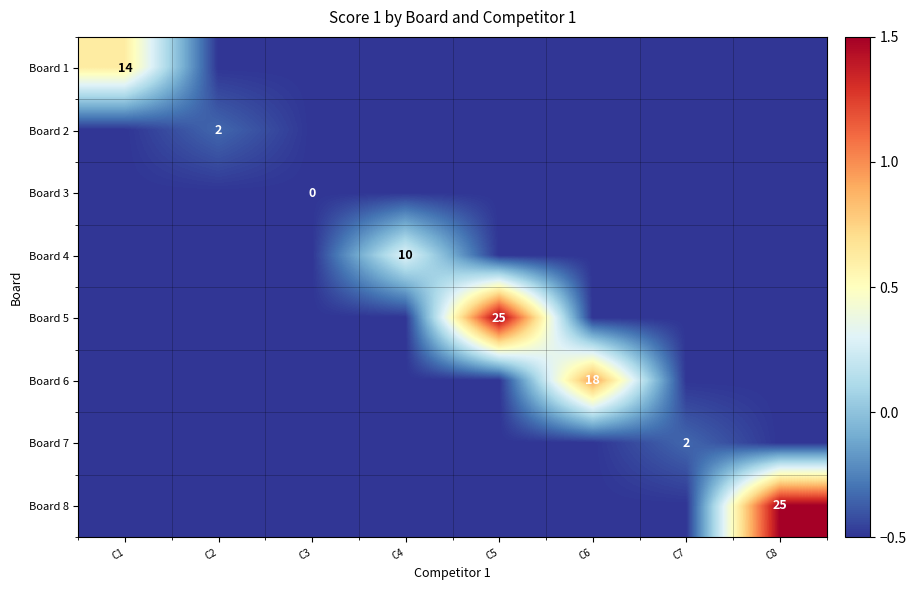

The value of Board 1 at C1 is 14.0. True or false?

True